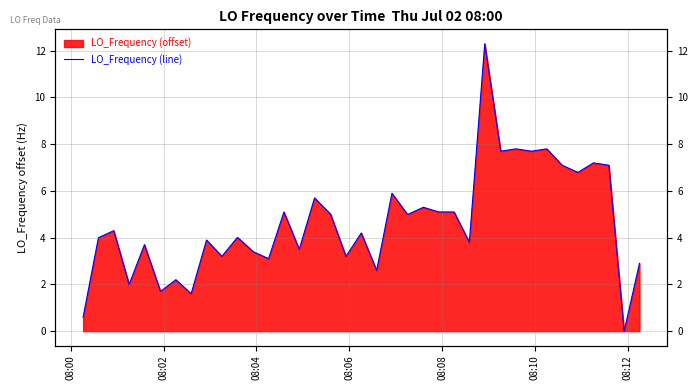

The chart shows a value of 2.8 at 7. True or false?

False